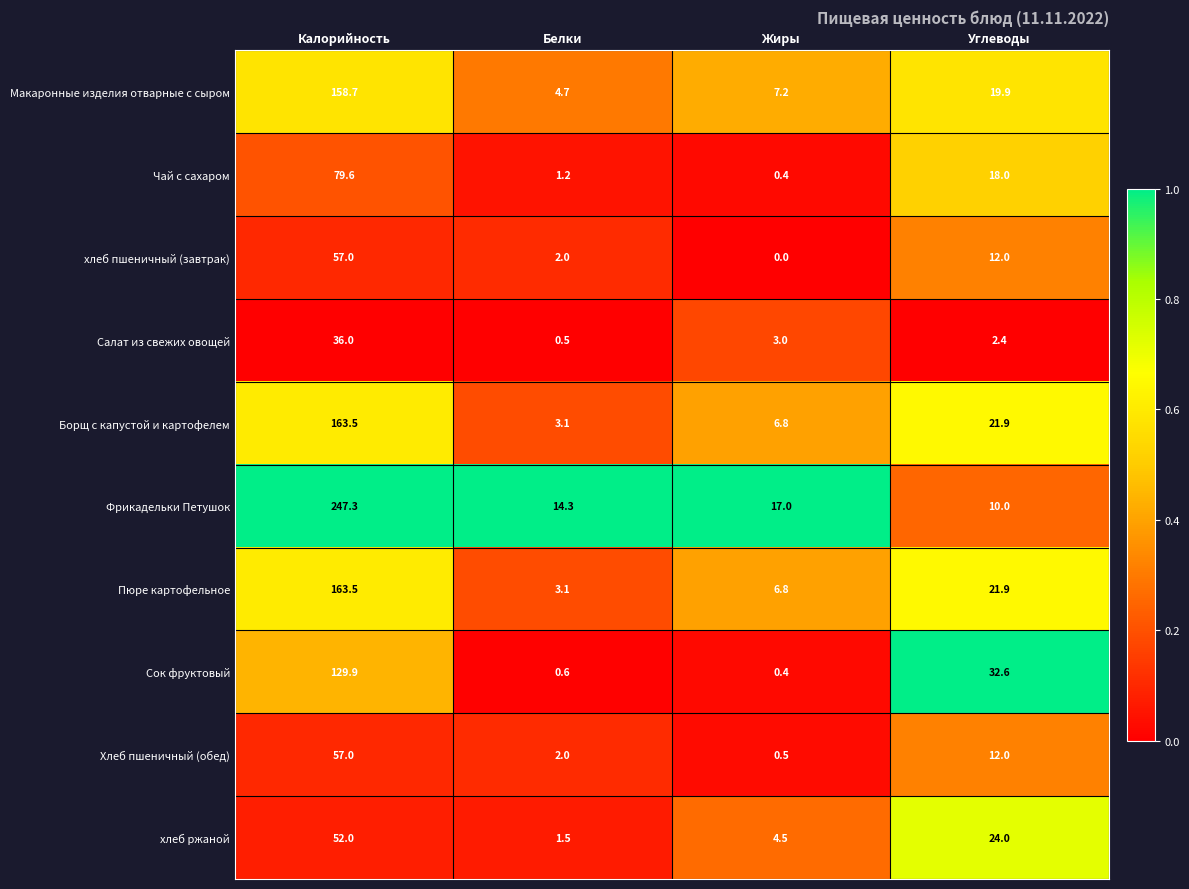

Between Жиры and Углеводы, which series saw the biggest shift?

Сок фруктовый